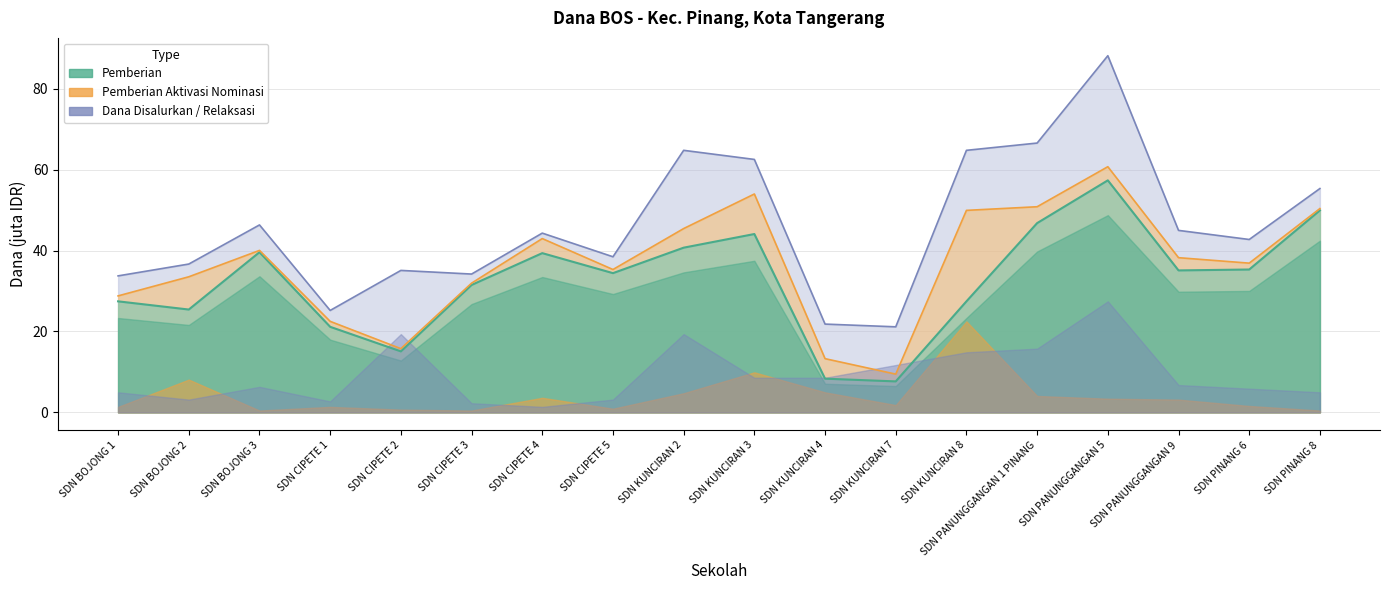

What is the minimum value for Dana Disalurkan?

21.1